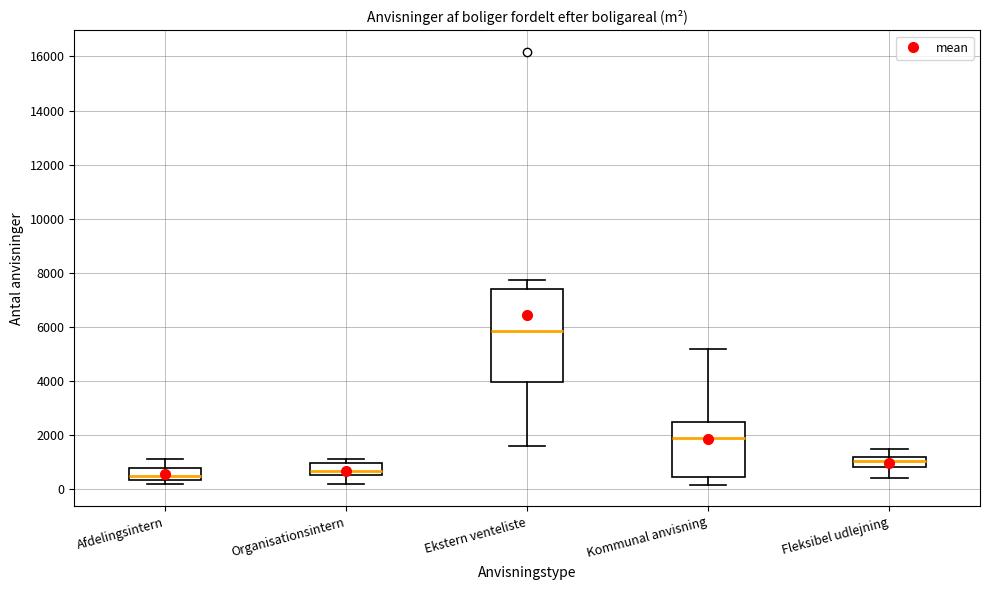

Reading left to right, transcribe this box plot: for each box, give where its median line is, the range the box spans, and where its two whiskers end, as read against the y-axis. The values are not printed on the chart, so give them approximately, as read against the axis.

Afdelingsintern: median 400 (just above the box's lower edge), box 400 to 800, whiskers 200 to 1000
Organisationsintern: median 600 (just above the box's lower edge), box 600 to 1000, whiskers 200 to 1200
Ekstern venteliste: median 5800, box 4000 to 7400, whiskers 1600 to 7800
Kommunal anvisning: median 2000, box 400 to 2400, whiskers 200 to 5200
Fleksibel udlejning: median 1000, box 800 to 1200, whiskers 400 to 1400